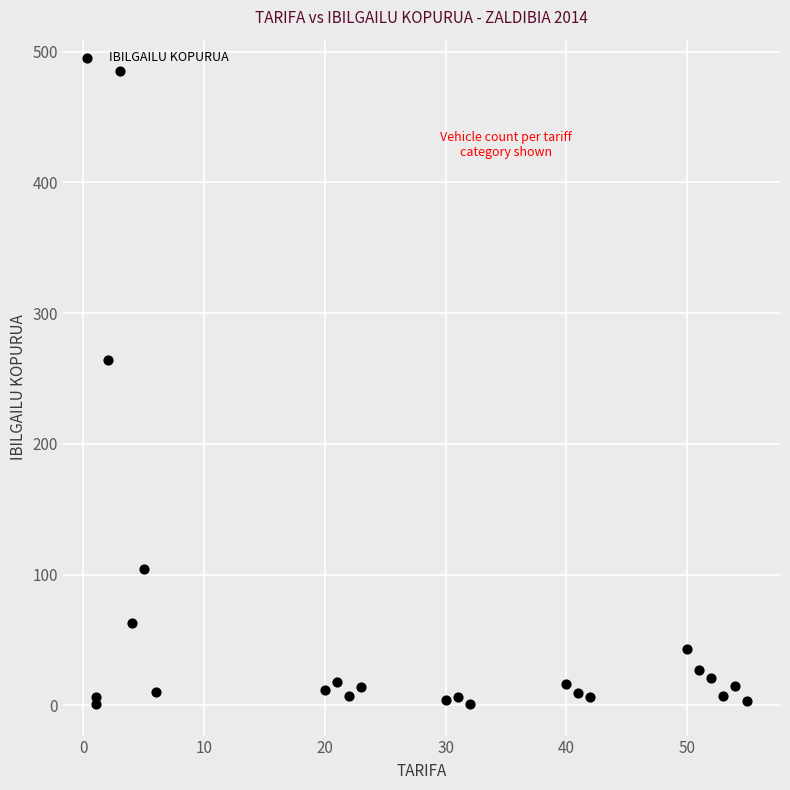

What Y value in the scatter plot is closest to 243?

264